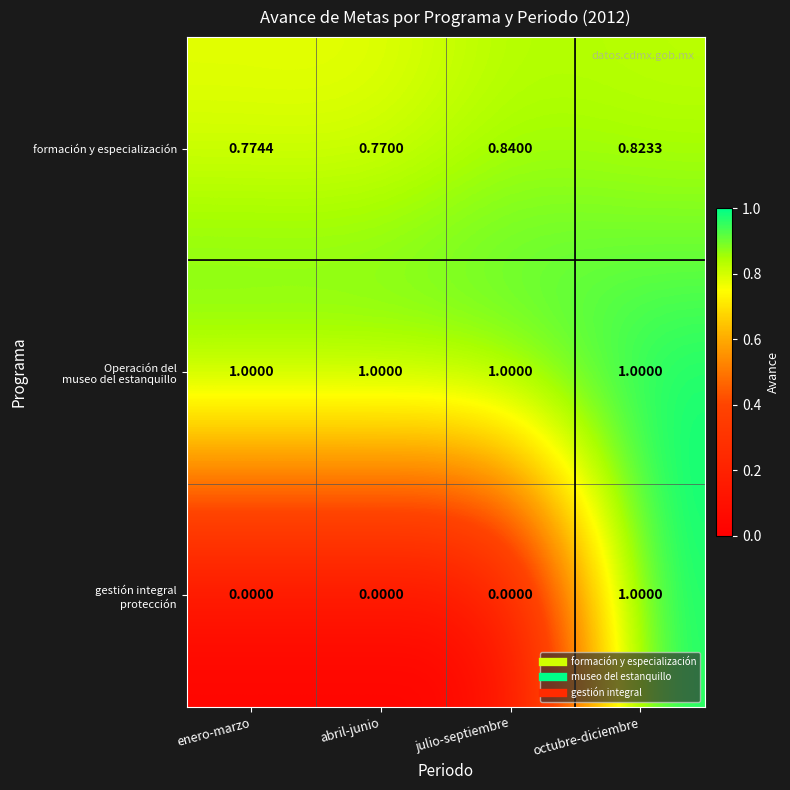

Where is formación y especialización nearest to the value 0?

abril-junio